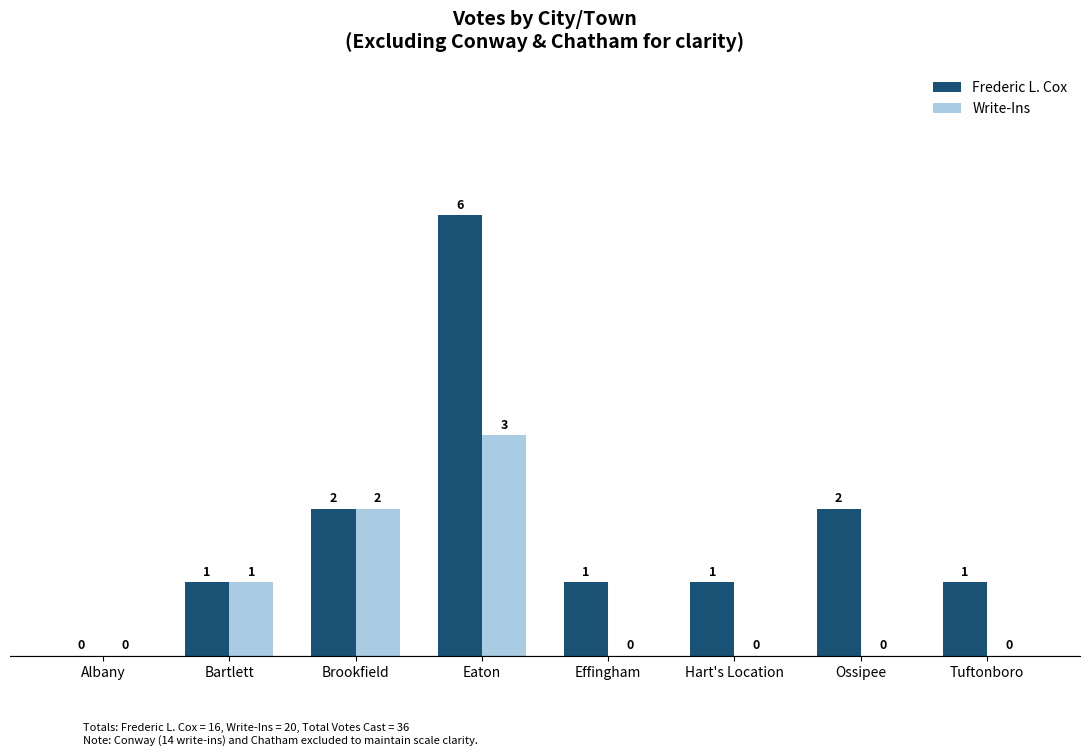

Does the chart contain stacked bars?

No